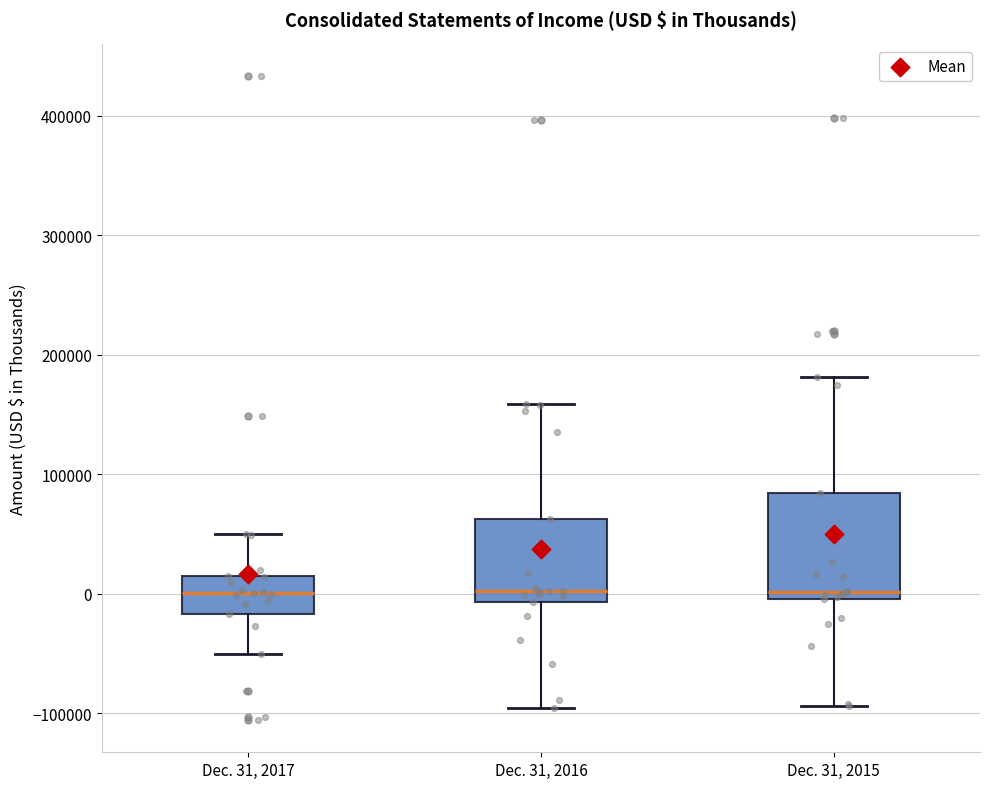

Where is the upper edge of the box for Dec. 31, 2015 on the y-axis? The values are not printed on the chart, so give them approximately, as read against the axis.

80000